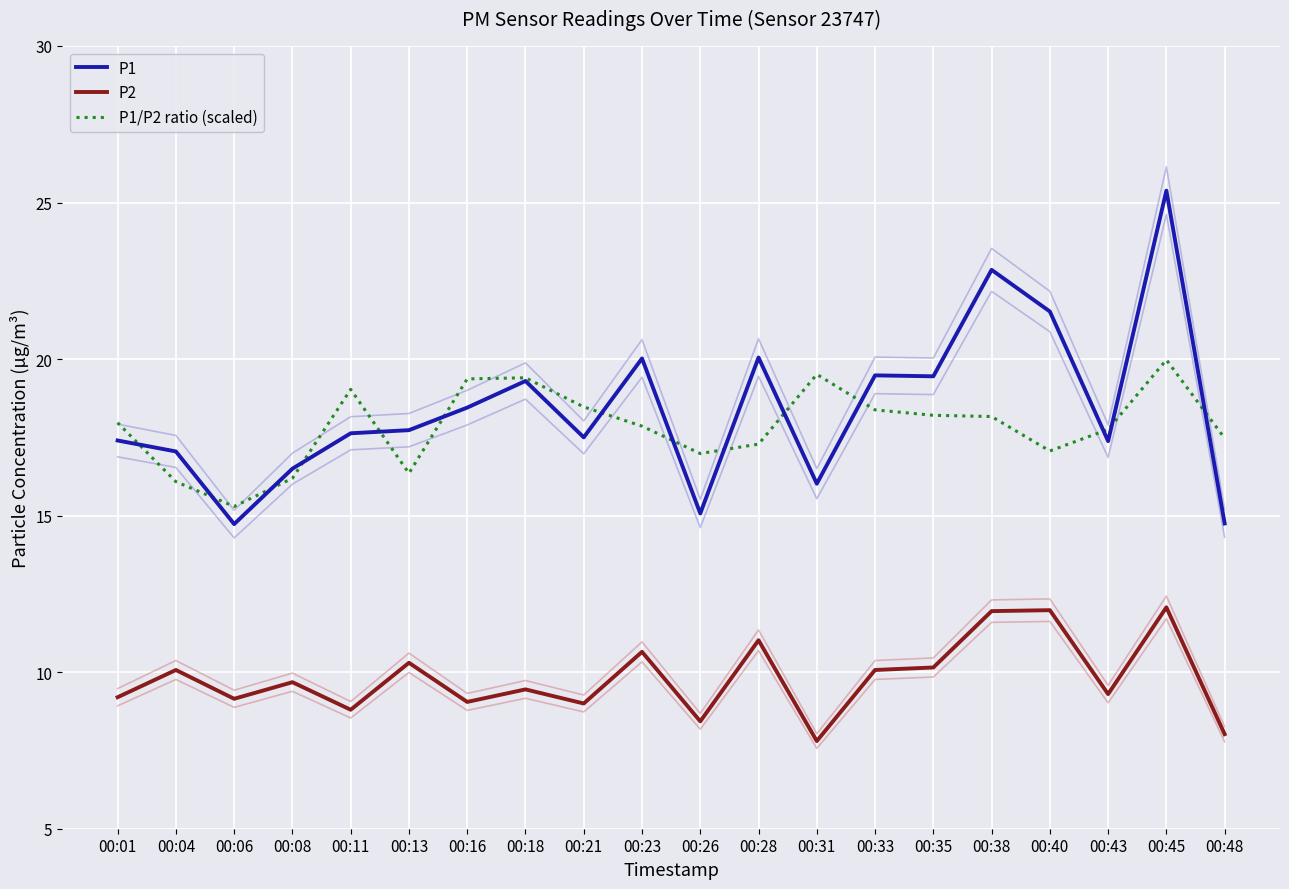

Which series has the largest total across all categories?

P1